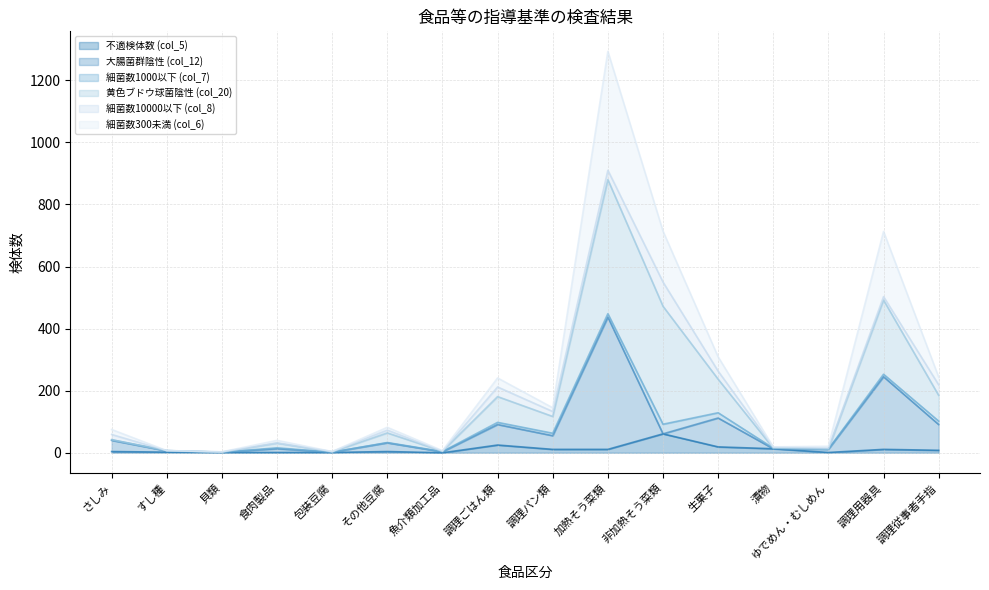

Which category has the highest value in the 不適検体数 (col_5) series?

非加熱そう菜類